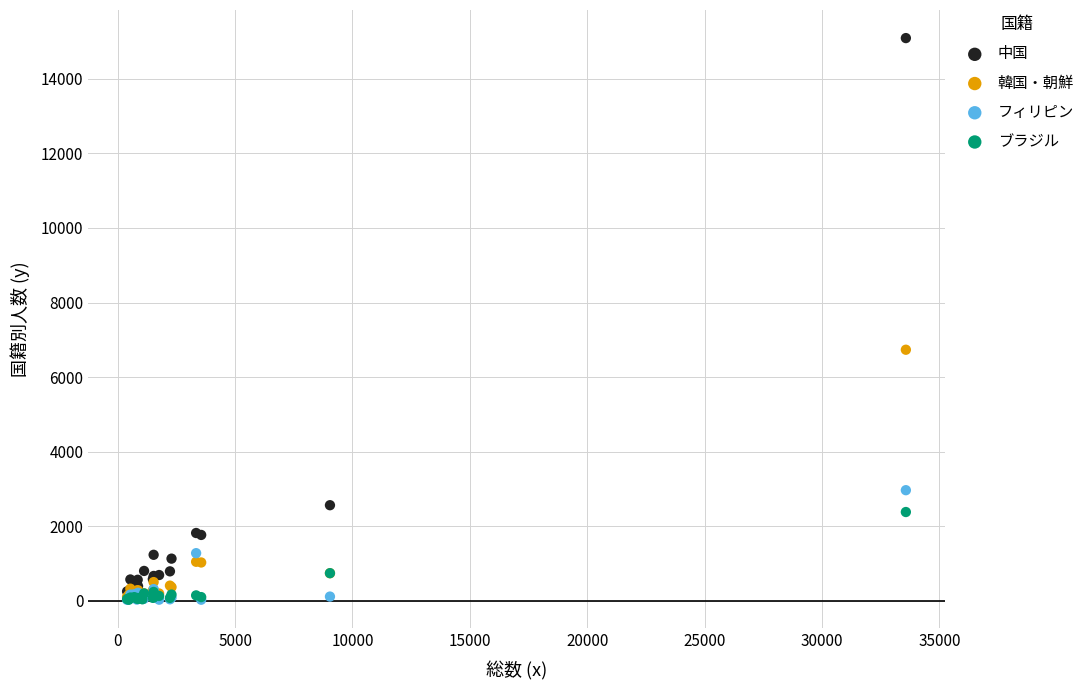

Across all series, what Y value is closest to 7559?

6733